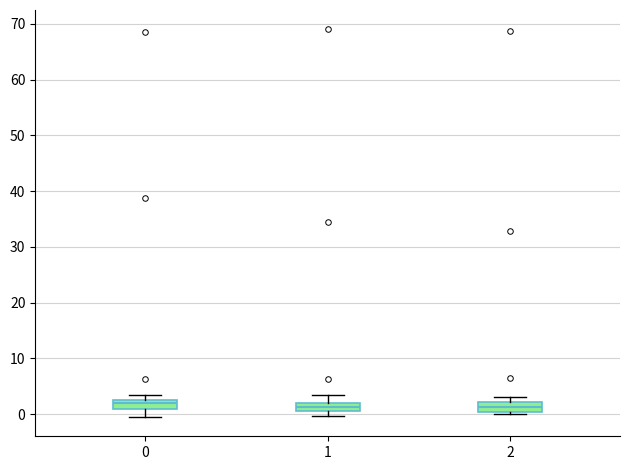

Where does the upper whisker of the box at x = 1 end on the y-axis? The values are not printed on the chart, so give them approximately, as read against the axis.

4